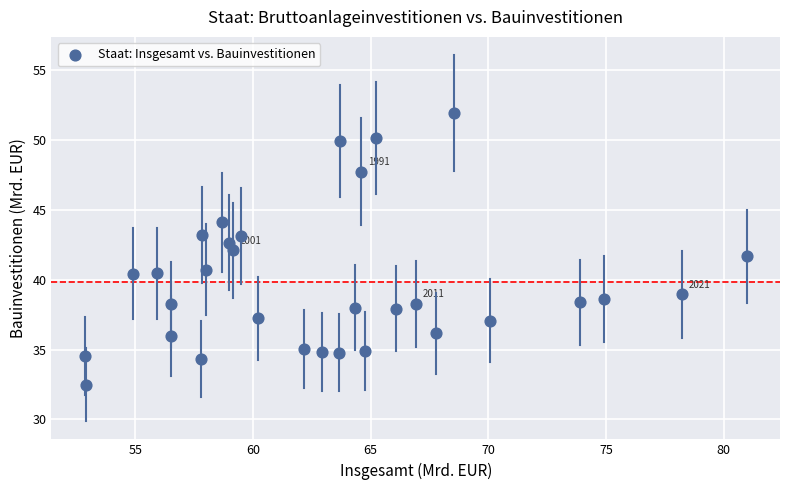

What is the range of X values (max minus min)?

28.1